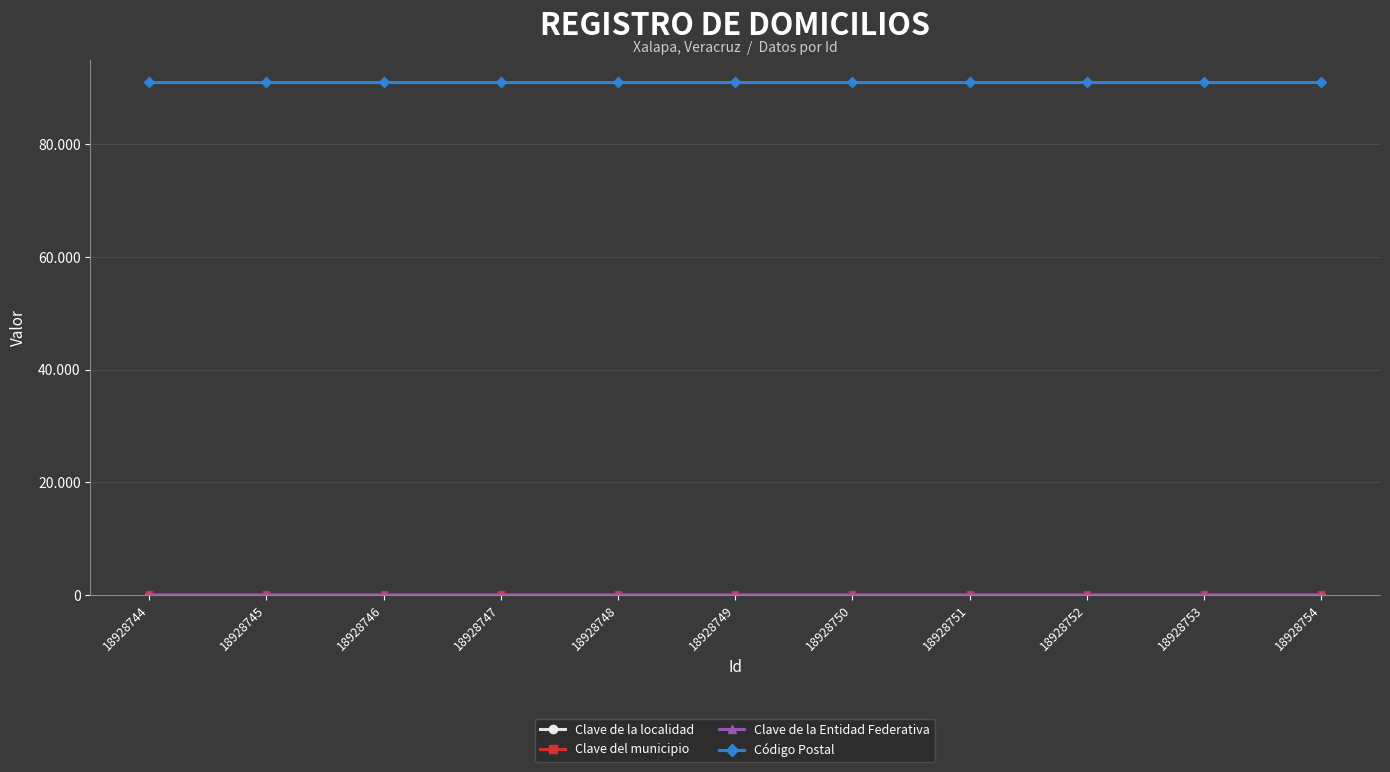

Is this an area chart (filled region under the line)?

No